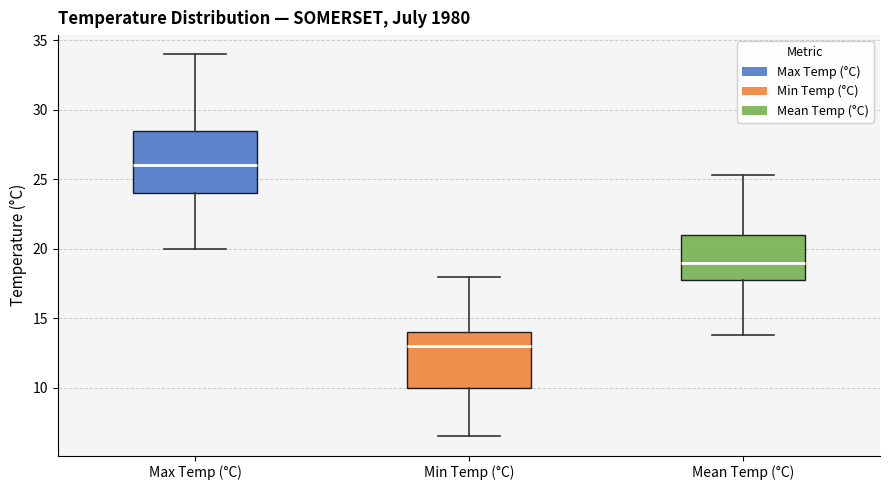

Where does the median line of the box for Max Temp (°C) sit on the y-axis? The values are not printed on the chart, so give them approximately, as read against the axis.

26.0